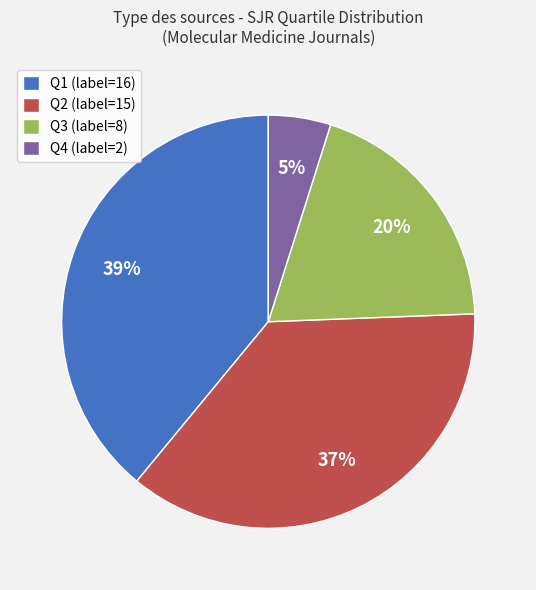

Rank the categories by value from highest to lowest.

Q1 (label=16), Q2 (label=15), Q3 (label=8), Q4 (label=2)